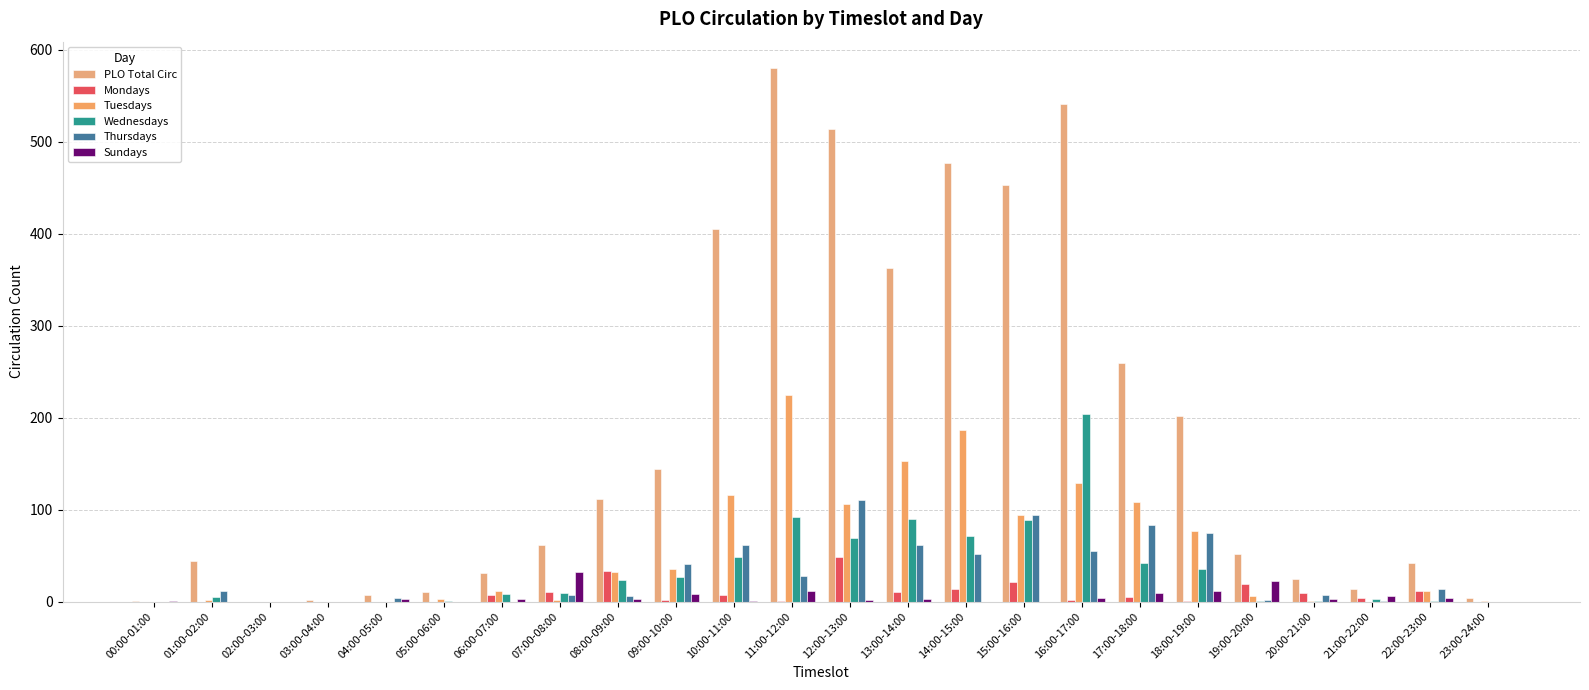

At how many categories does at least one series exceed 494?

3